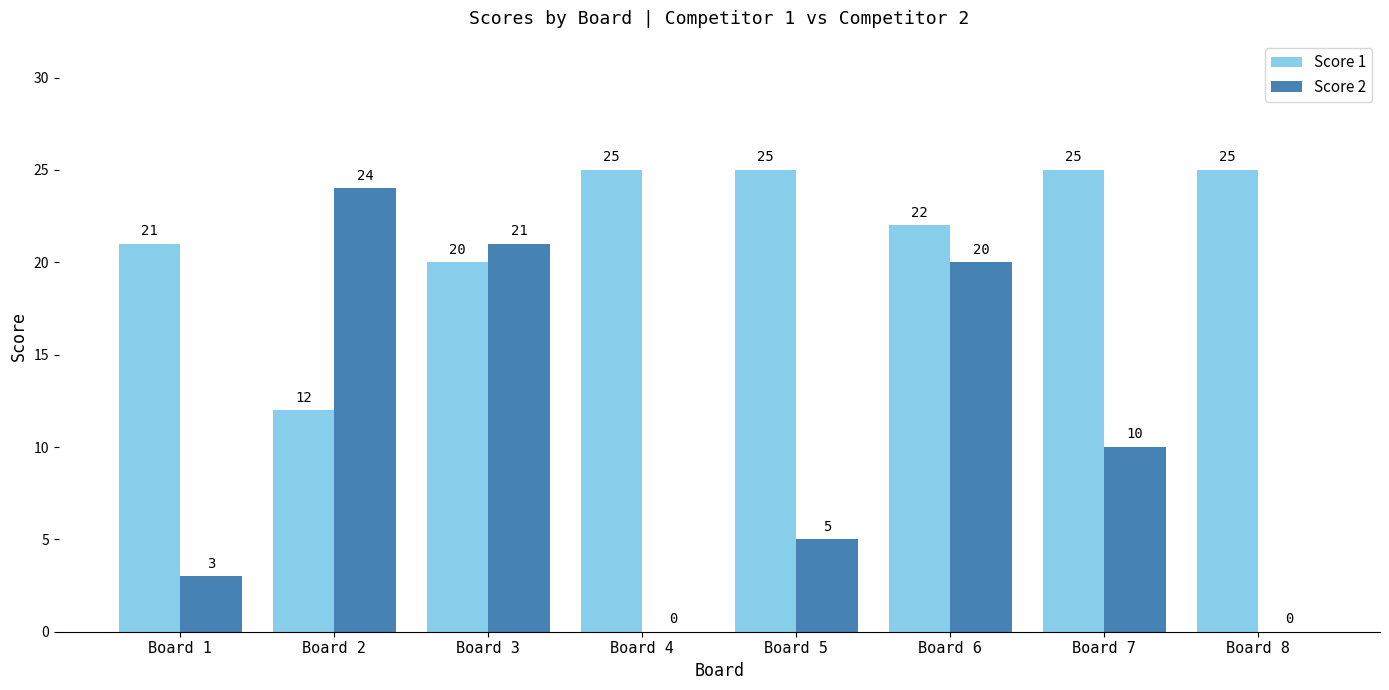

How many categories are shown in the chart?

8